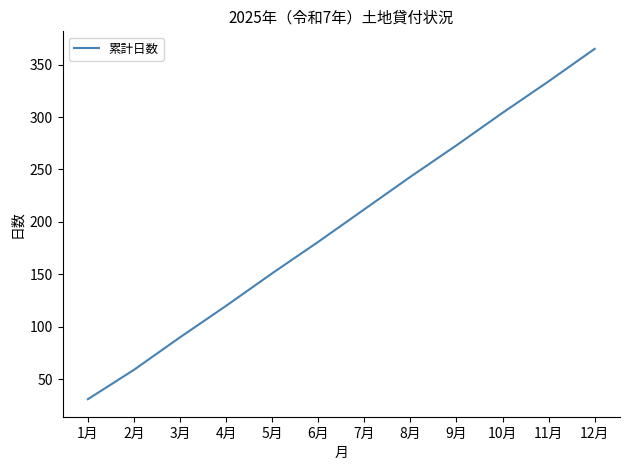

What is the change in value from 6月 to 9月?

+92